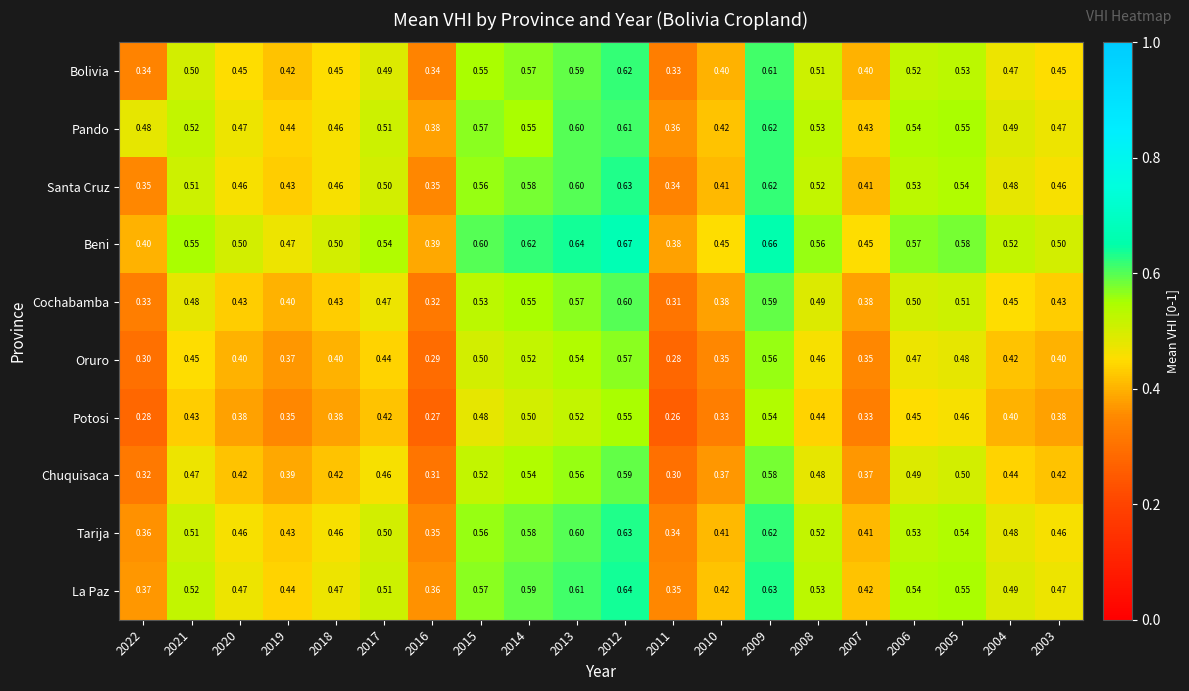

Which series has the largest total across all categories?

Beni